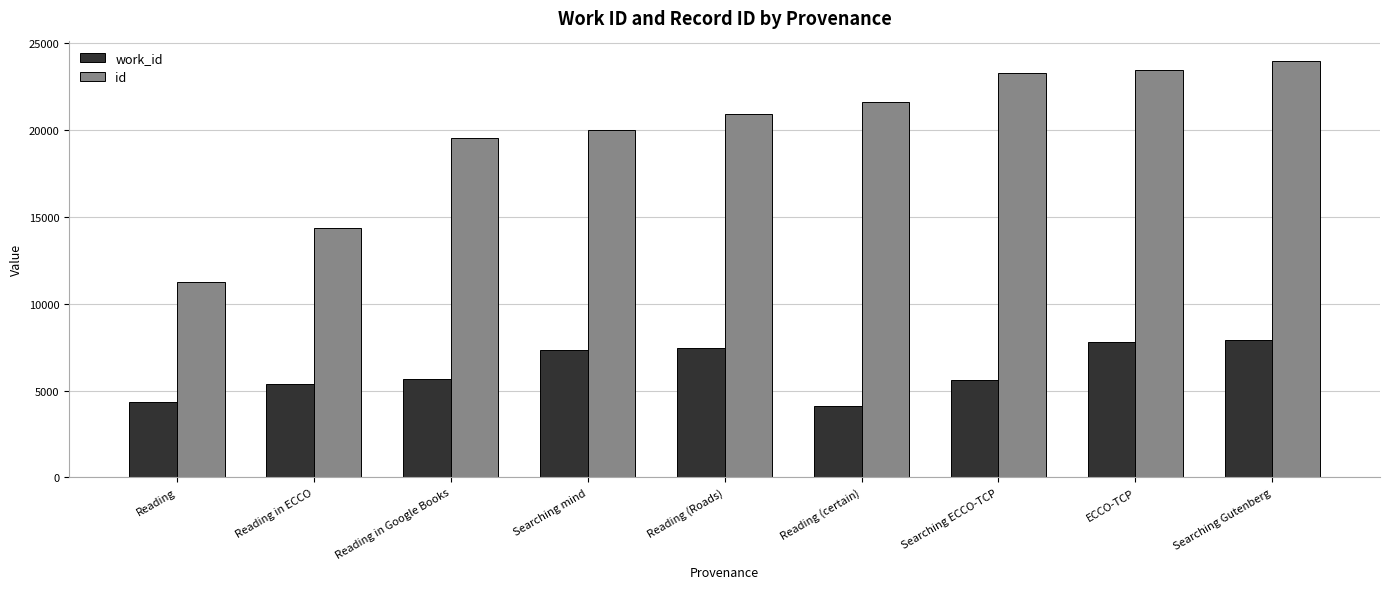

The value of id at Searching mind is 20011. True or false?

True